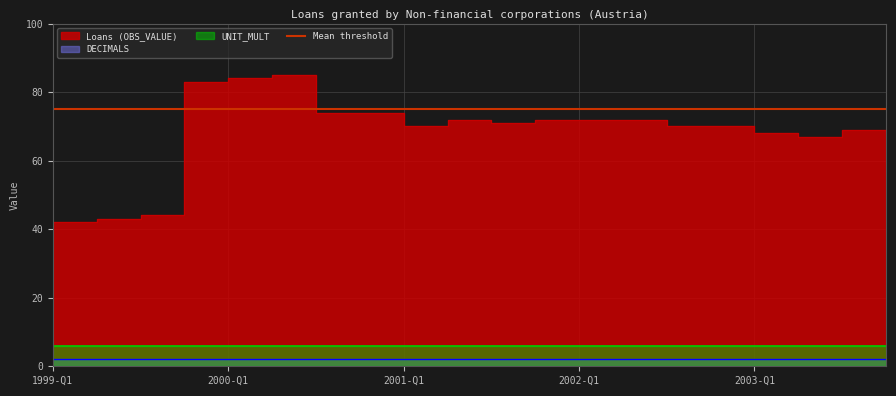

What is the label of the 7th point from the right?

2002-Q2